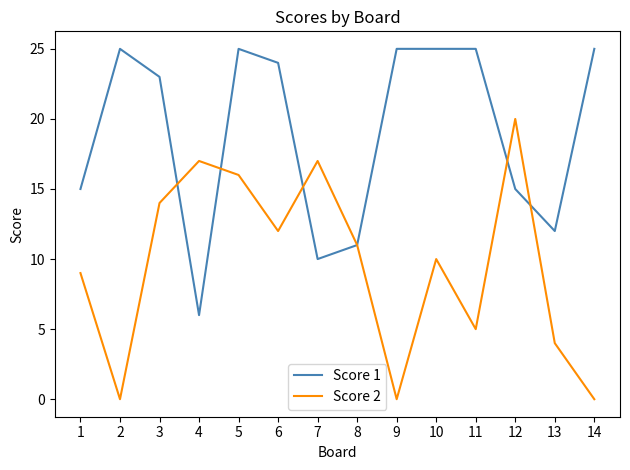

Which series has the widest spread of values?

Score 2